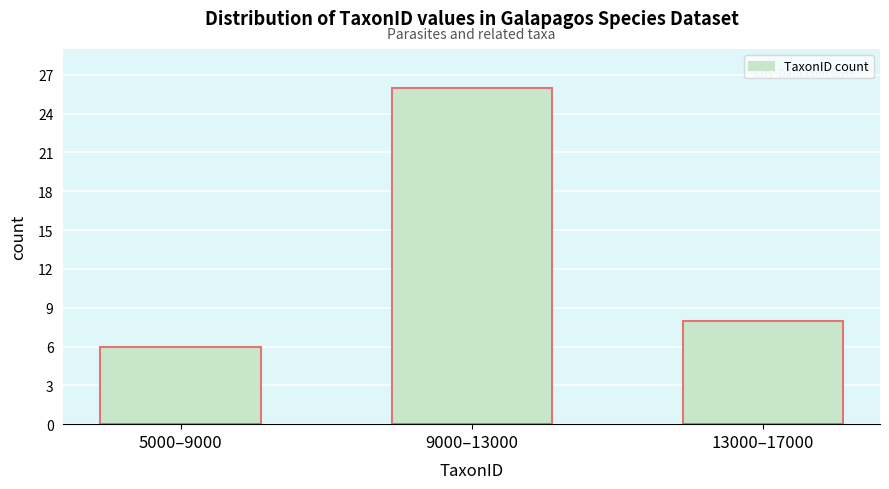

Reading left to right, transcribe all the data shown in this chart.

5000–9000=6	9000–13000=26	13000–17000=8